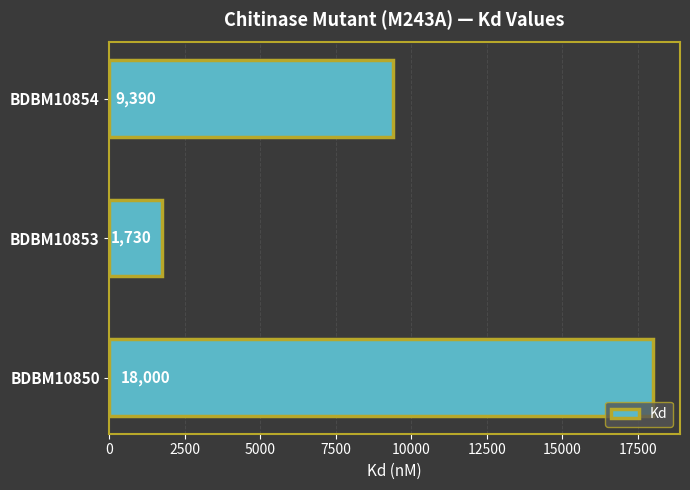

The value at BDBM10850 is 18000. True or false?

True